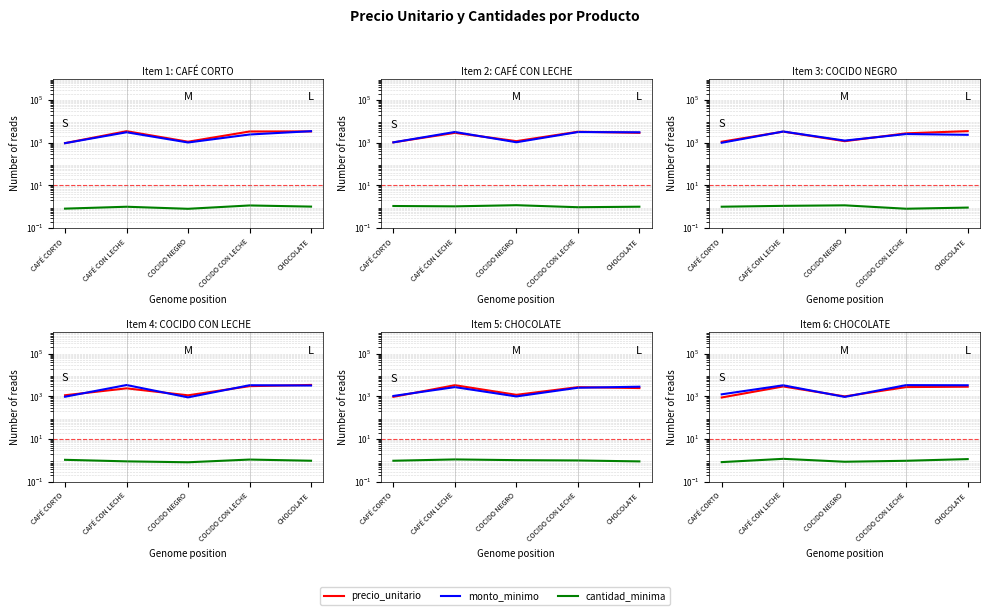

What are all the series names shown in the legend?

precio_unitario, monto_minimo, cantidad_minima